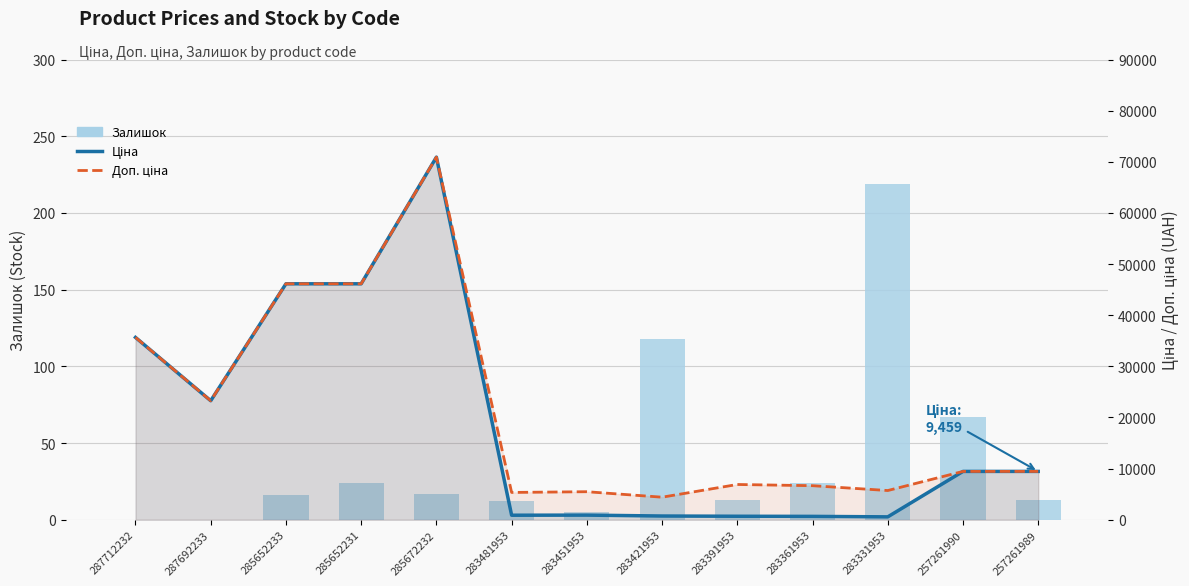

What is the sum of all Ціна values?

245520.5